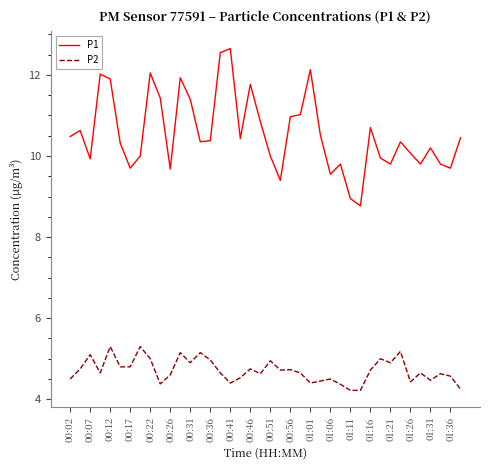

How many lines are shown in the chart?

2